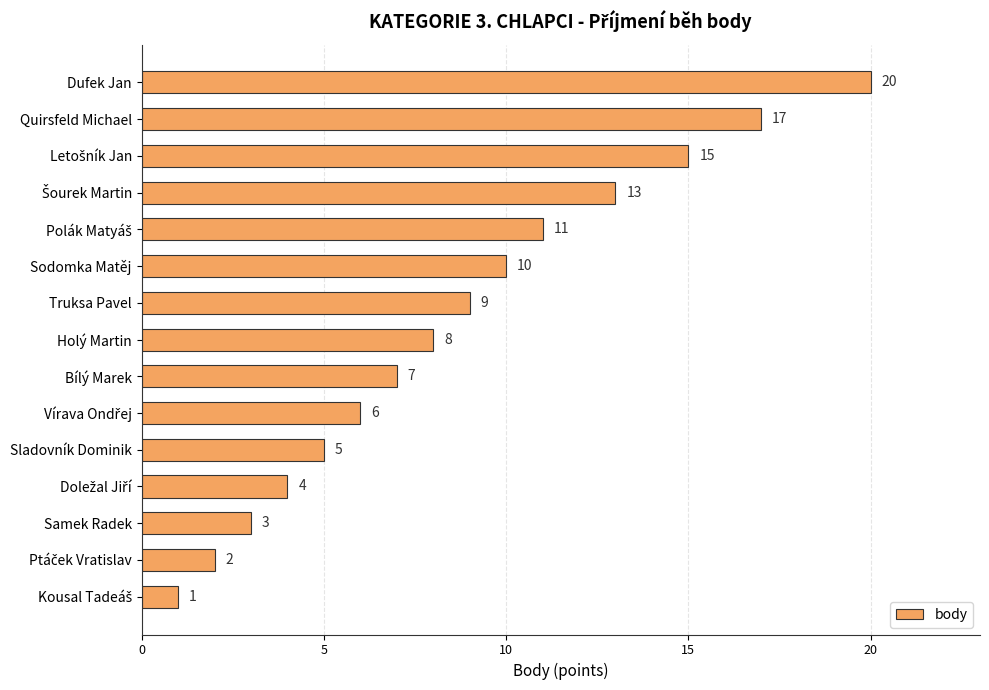

Reading bottom to top, transcribe all the data shown in this chart.

1	2	3	4	5	6	7	8	9	10	11	13	15	17	20